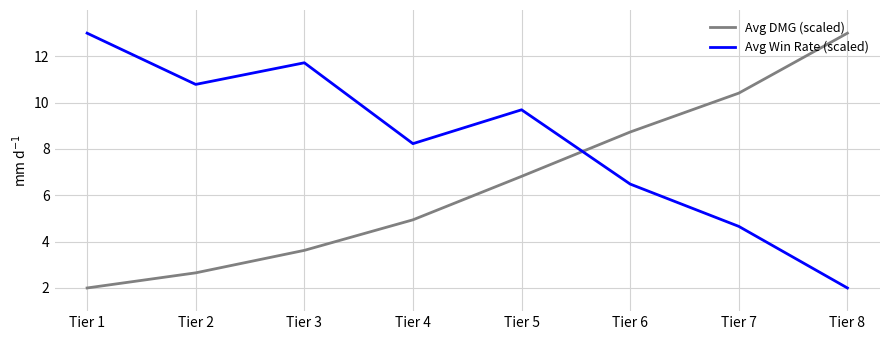

At Tier 2, list the series in order from largest to smallest.

Avg Win Rate (scaled), Avg DMG (scaled)